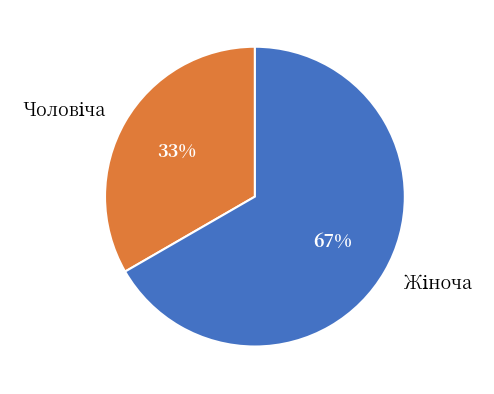

To the nearest percent, what is the average slice percentage?

50%